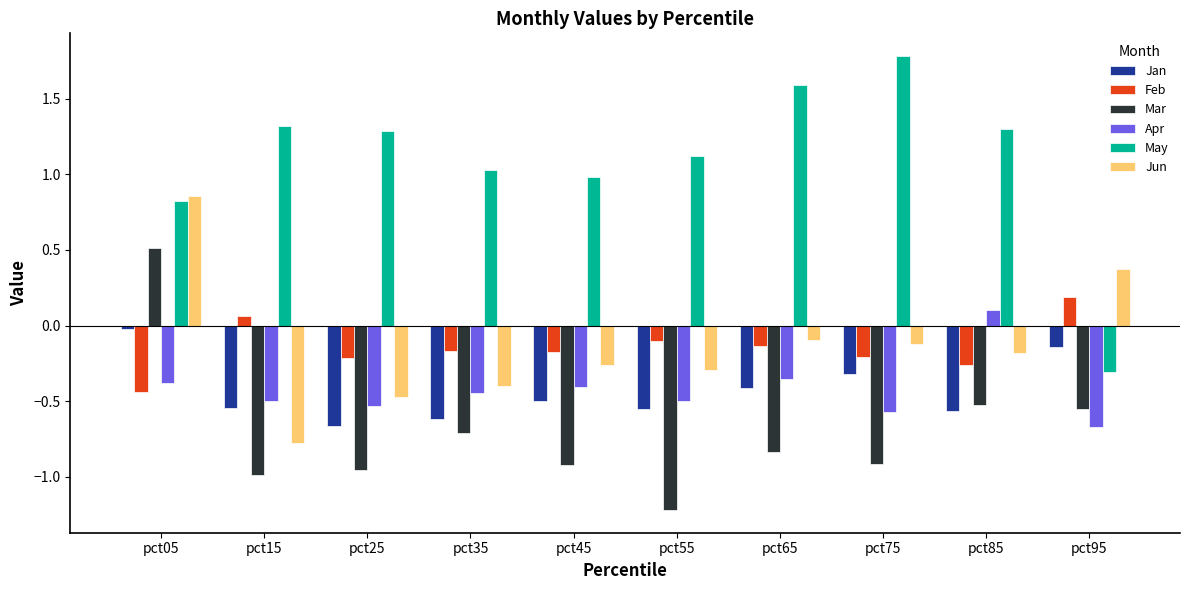

How many bars are there in each group?

6